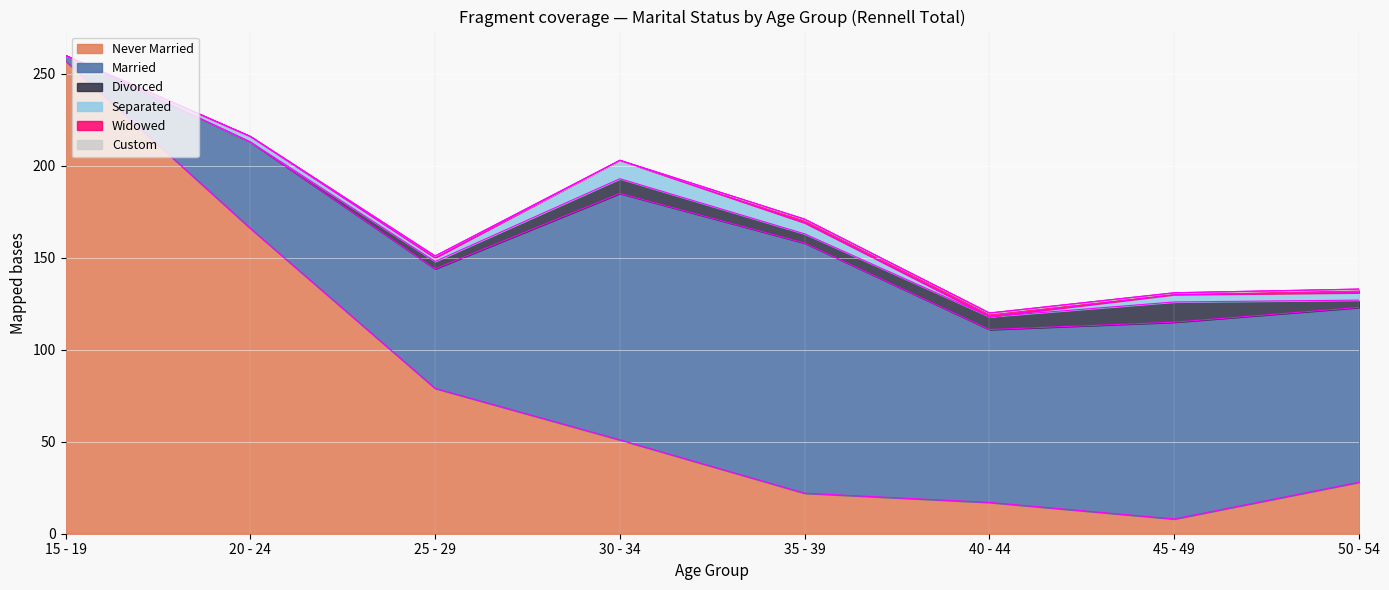

Which series changed the most between 20 - 24 and 45 - 49?

Never Married